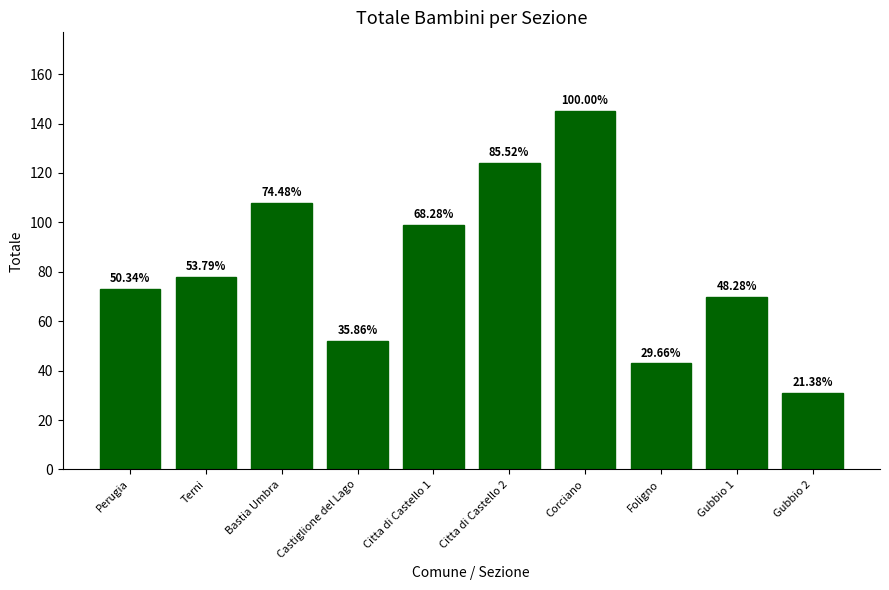

Does the chart contain any negative values?

No